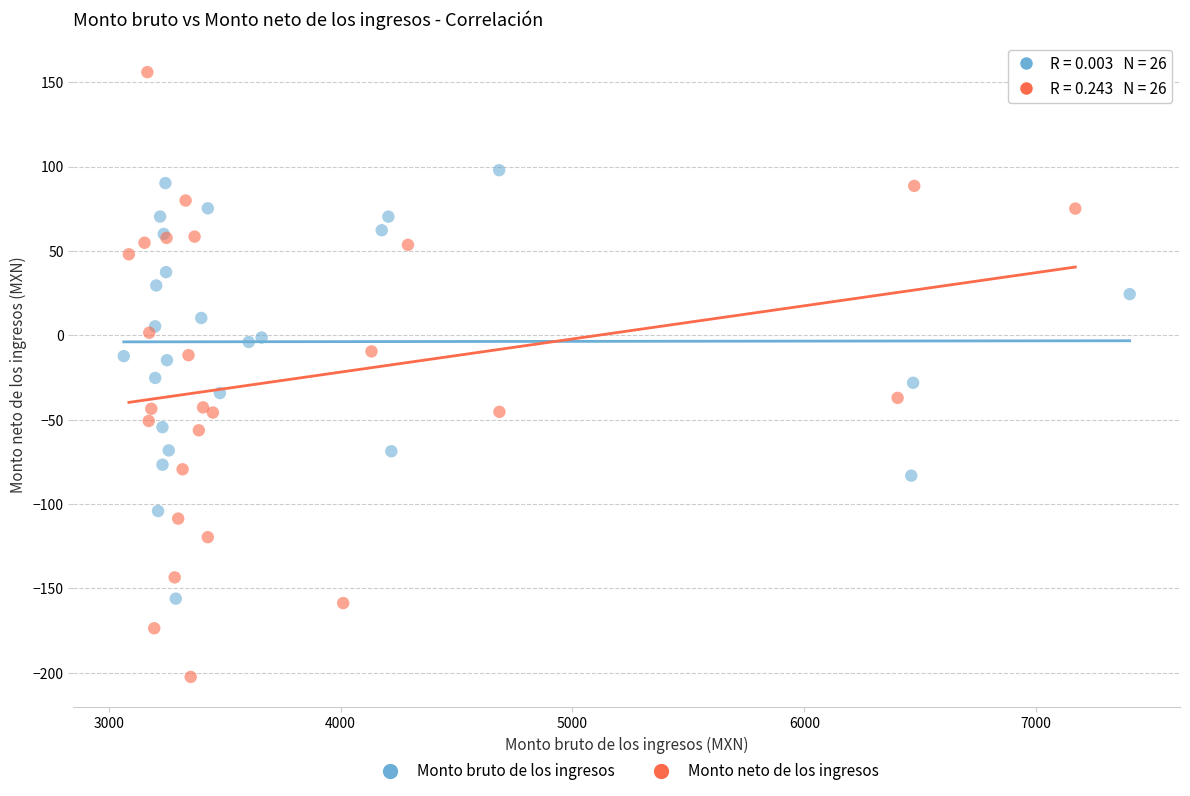

Which series contains the highest Y value?

Monto neto de los ingresos